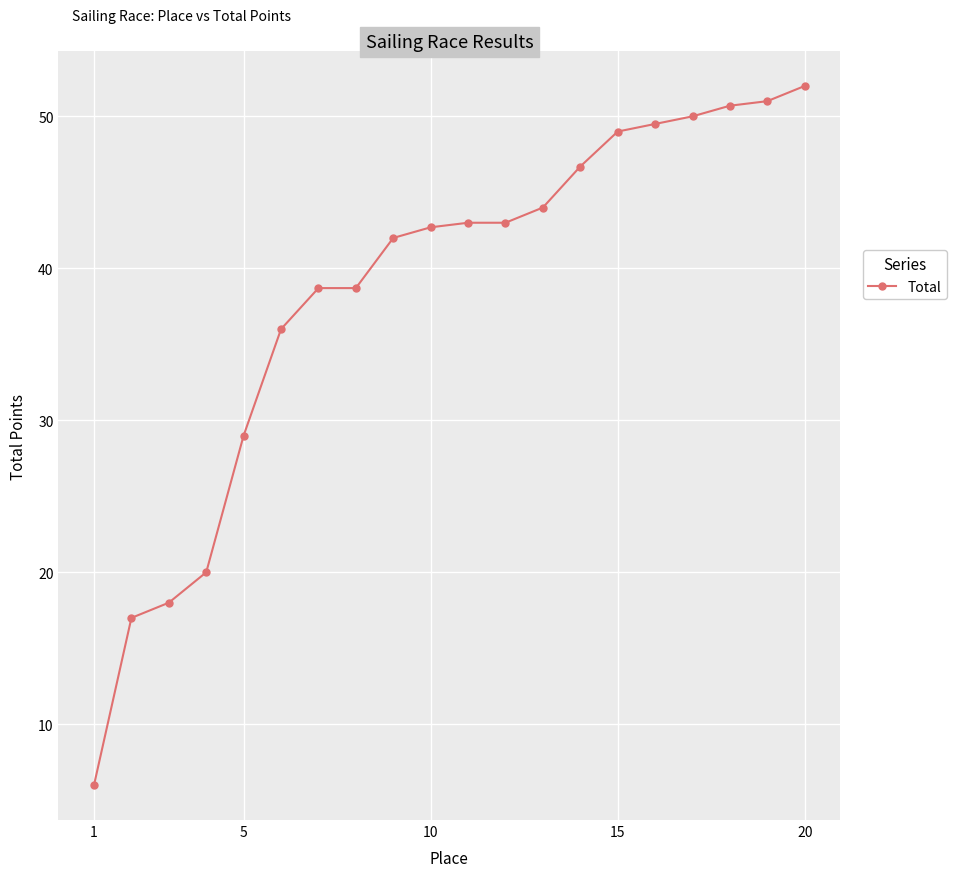

How many categories are shown in the chart?

20